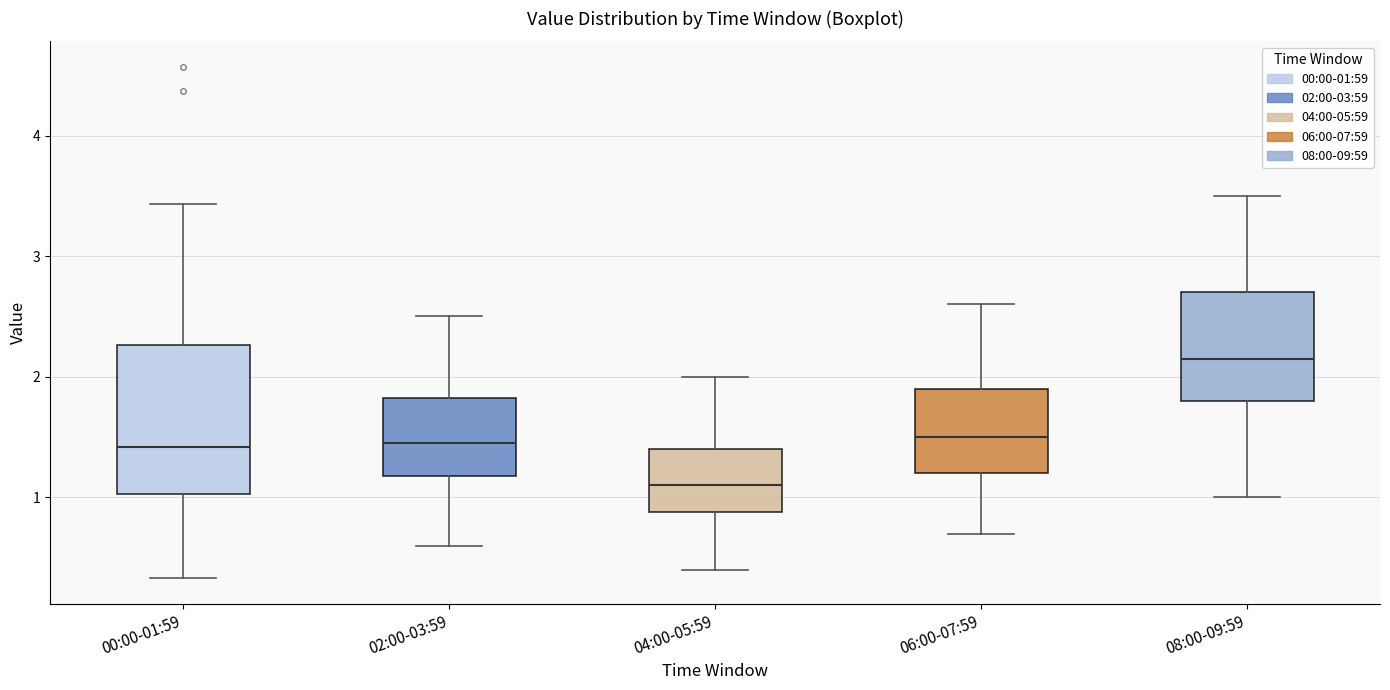

Reading left to right, read every box against the y-axis: the position of its median line, the range the box covers, and the ends of its whiskers. The values are not printed on the chart, so give them approximately, as read against the axis.

00:00-01:59: median 1.4, box 1.0 to 2.3, whiskers 0.3 to 3.4
02:00-03:59: median 1.5, box 1.2 to 1.8, whiskers 0.6 to 2.5
04:00-05:59: median 1.1, box 0.9 to 1.4, whiskers 0.4 to 2.0
06:00-07:59: median 1.5, box 1.2 to 1.9, whiskers 0.7 to 2.6
08:00-09:59: median 2.2, box 1.8 to 2.7, whiskers 1.0 to 3.5